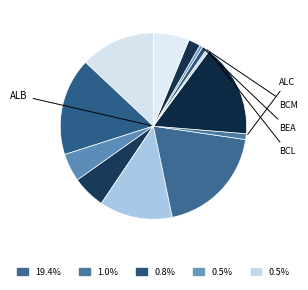

How many segments does this pie chart have?

13